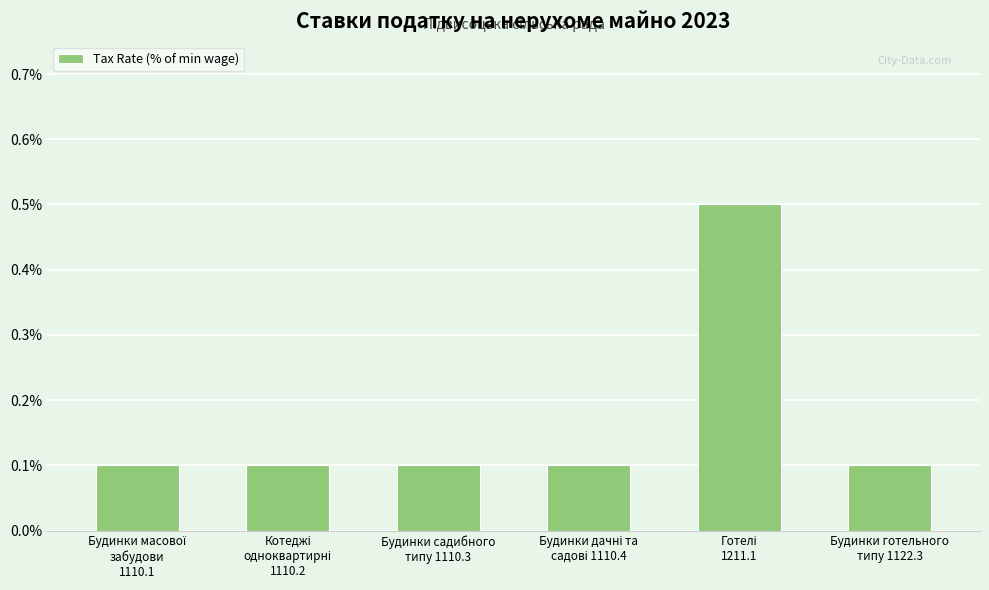

Count the number of data series in this chart.

1